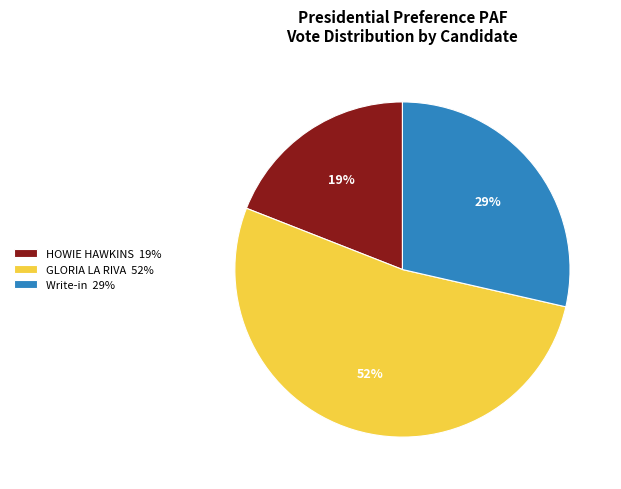

Do GLORIA LA RIVA 52% and HOWIE HAWKINS 19% together represent more than half of the pie?

Yes